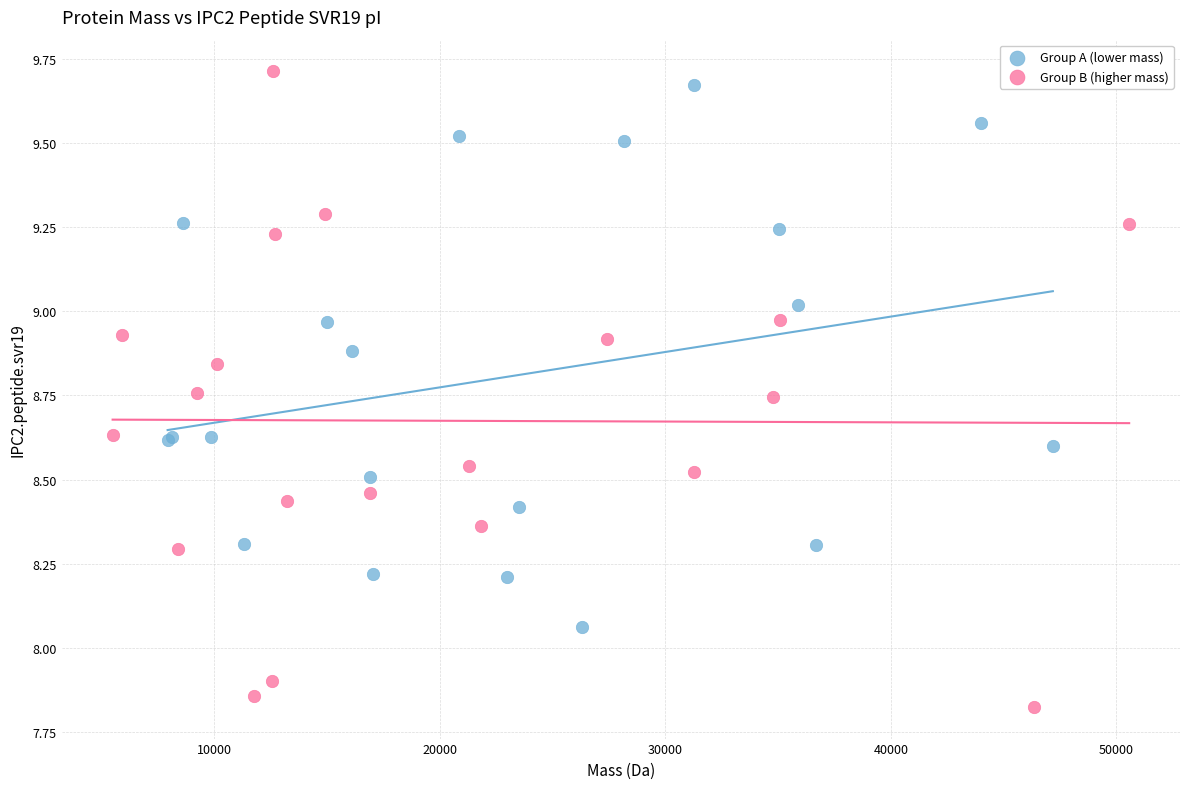

Which series has the widest spread of Y values?

Group B (higher mass)